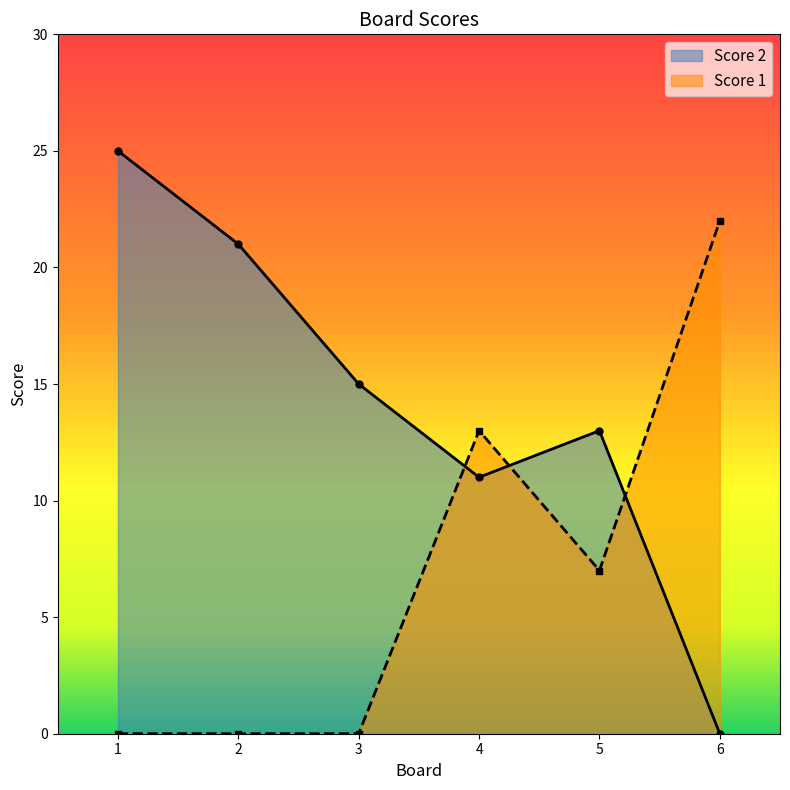

How many lines are shown in the chart?

2